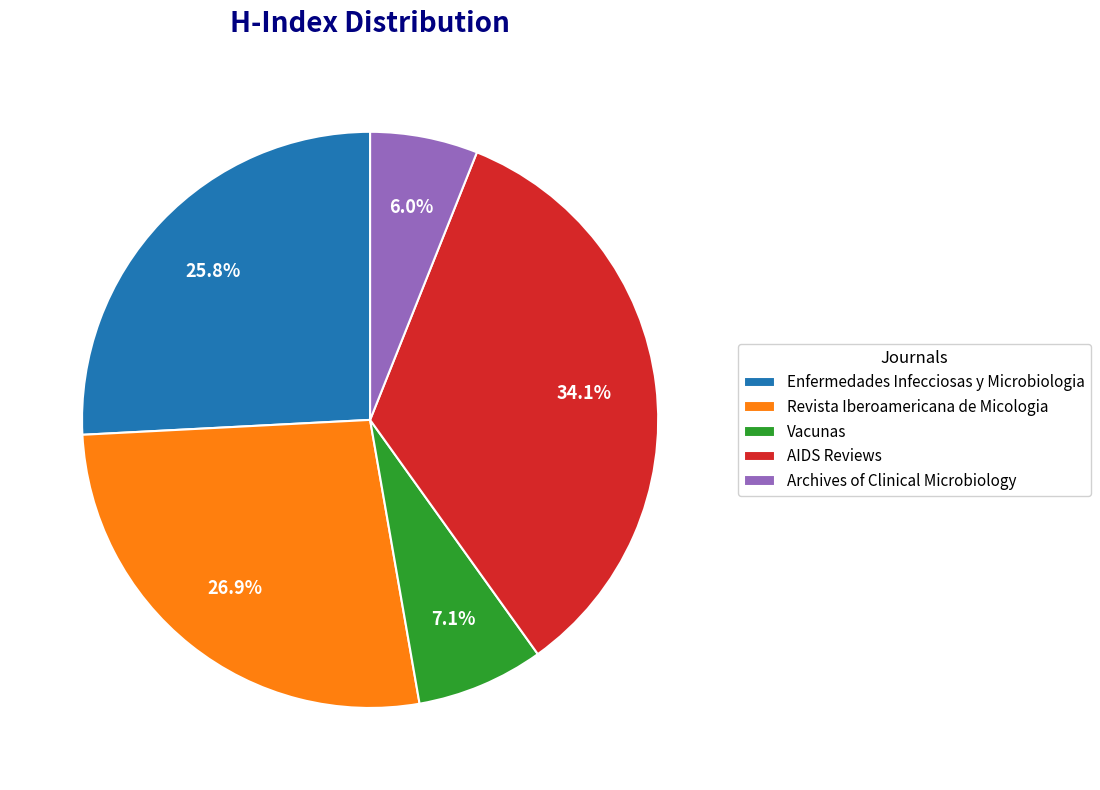

Rank the categories by value from lowest to highest.

Archives of Clinical Microbiology, Vacunas, Enfermedades Infecciosas y Microbiologia, Revista Iberoamericana de Micologia, AIDS Reviews